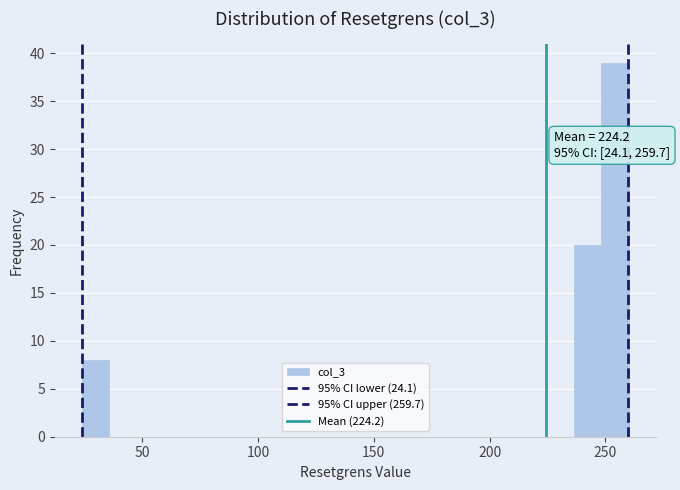

Read against the x-axis, roughly where is the centre of the tallest bar?

255